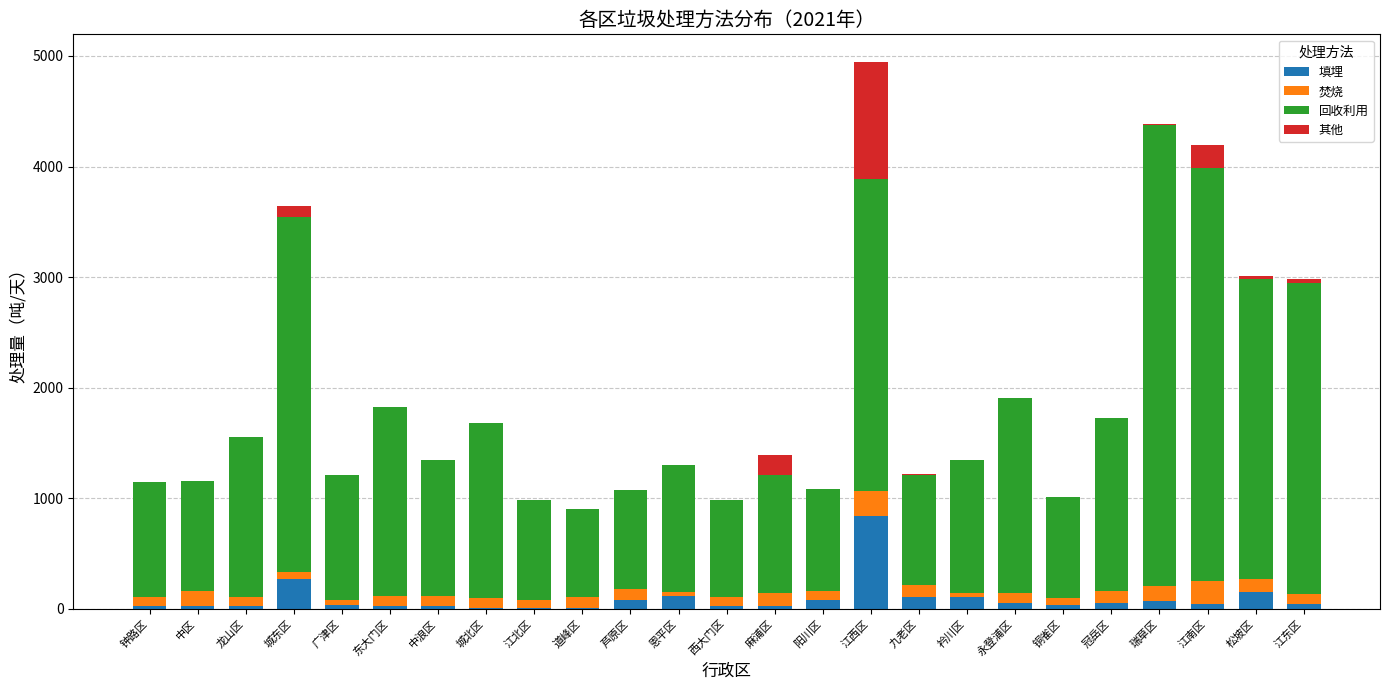

Does the chart contain stacked bars?

Yes